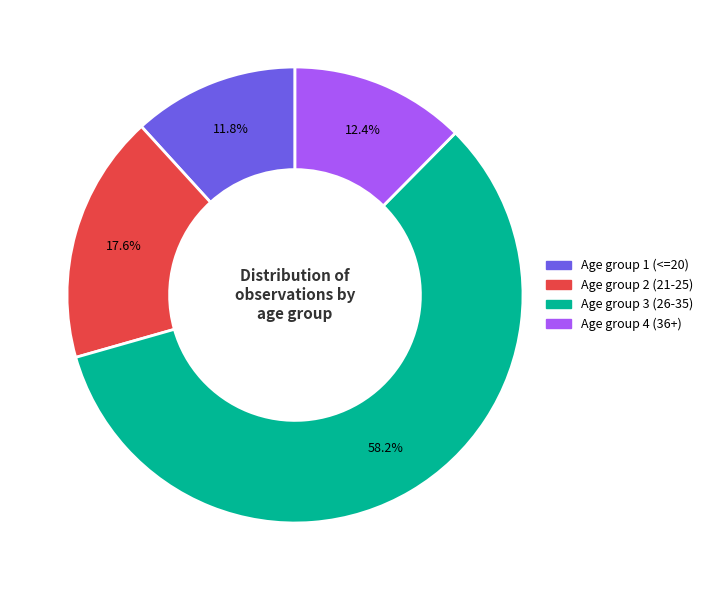

Which category has the biggest portion of the pie?

Age group 3 (26-35)